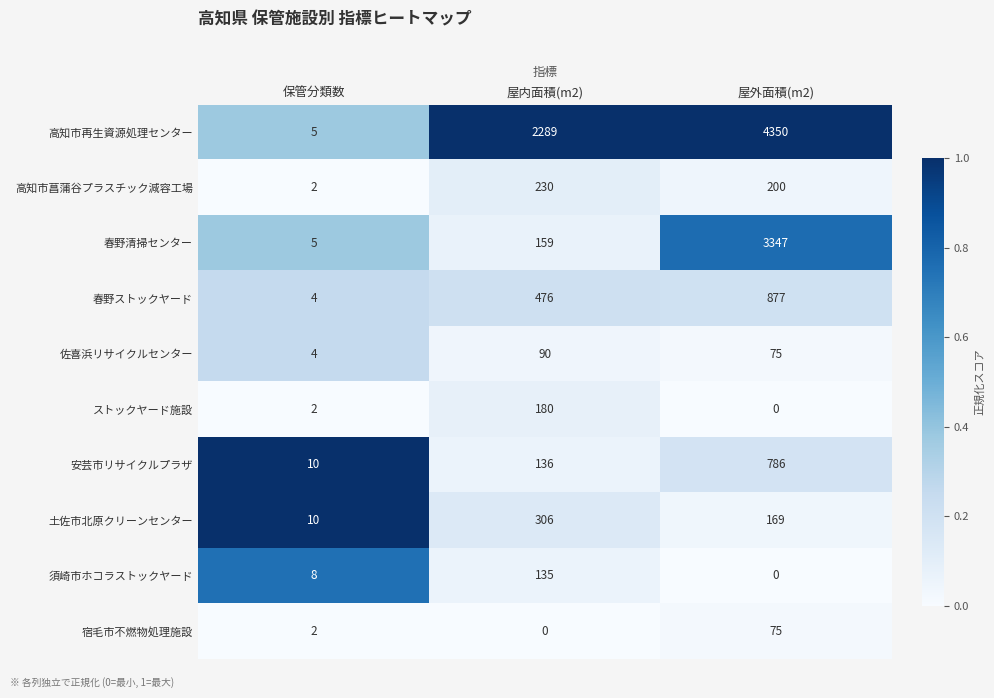

At which label is ストックヤード施設 closest to 90?

保管分類数